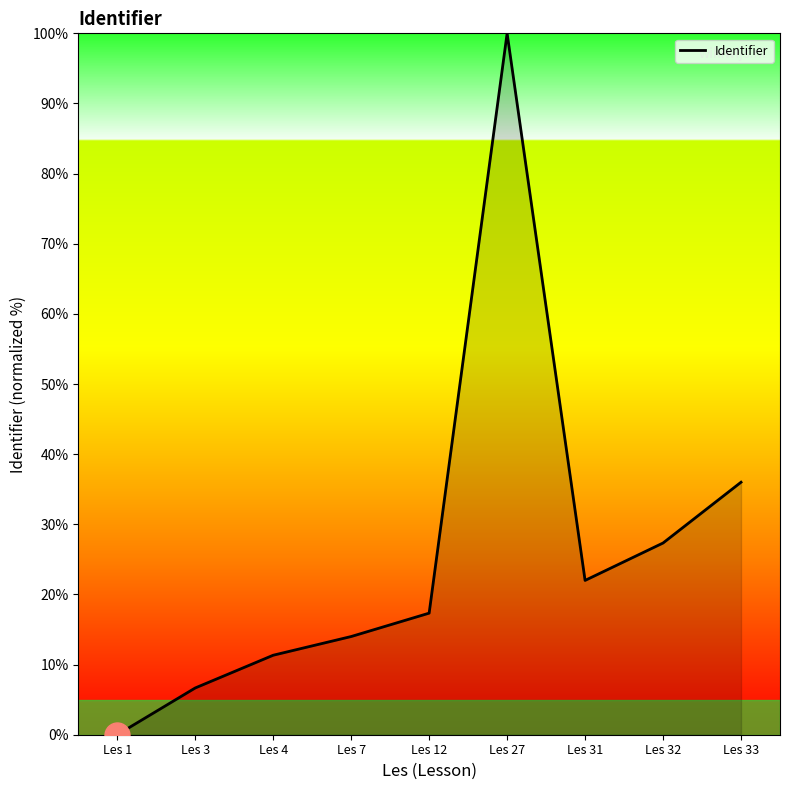

The chart shows a value of 36.0 at Les 33. True or false?

True